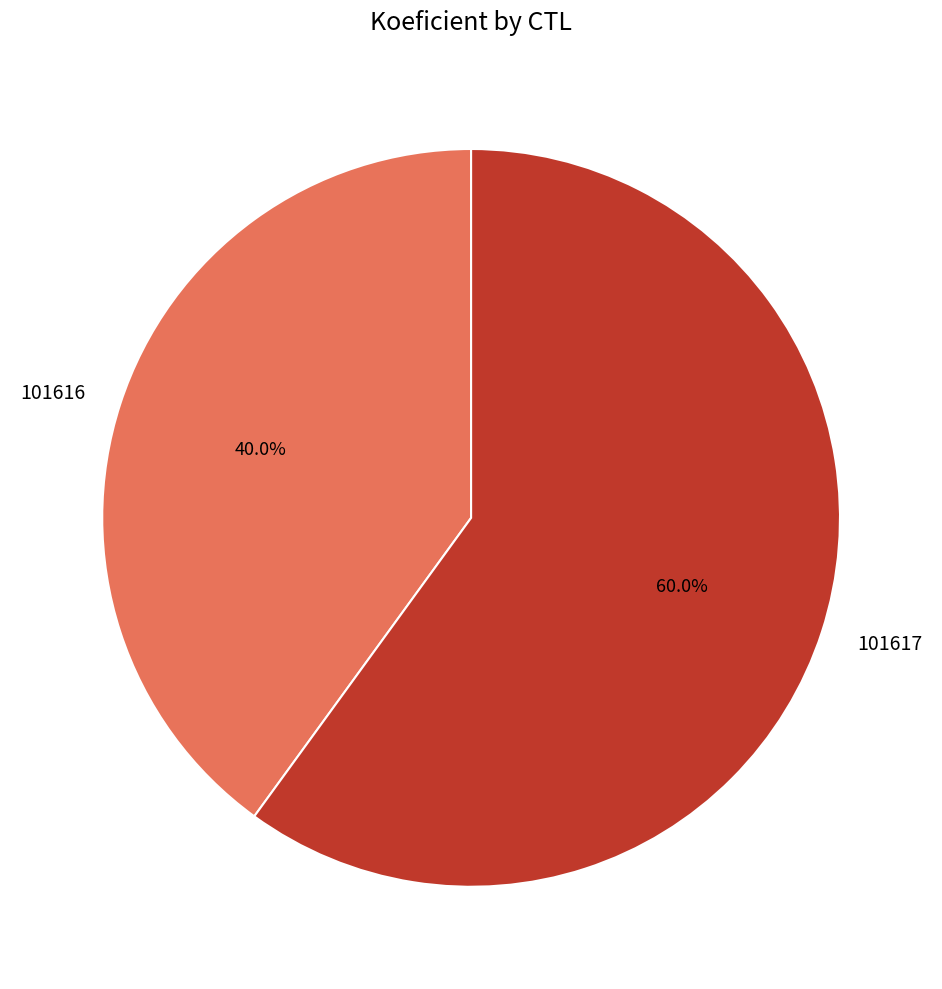

What percentage is the 101616 slice, to the nearest percent?

40%